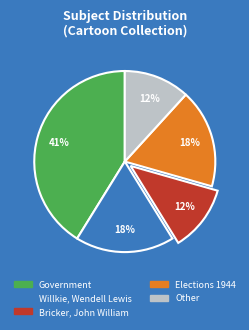

Is there a majority slice in this chart?

No